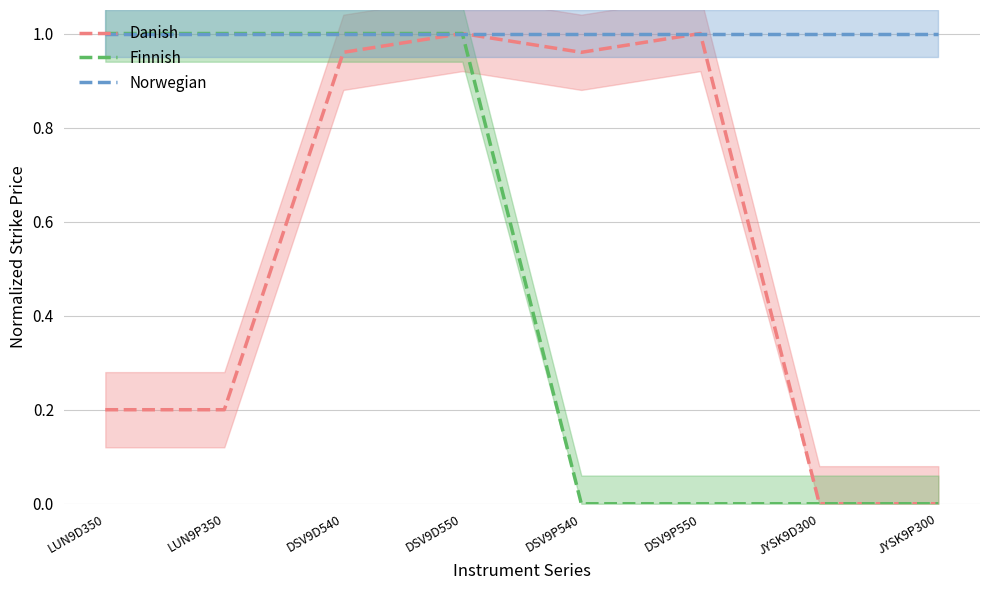

What is the label of the 7th point from the left?

JYSK9D300